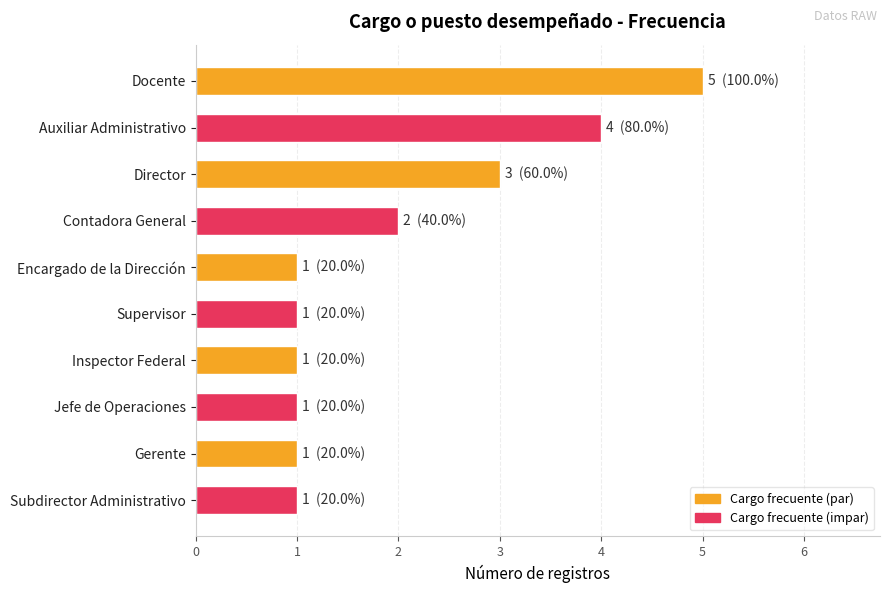

Approximately how many times larger is the value at Docente compared to Director?

1.7